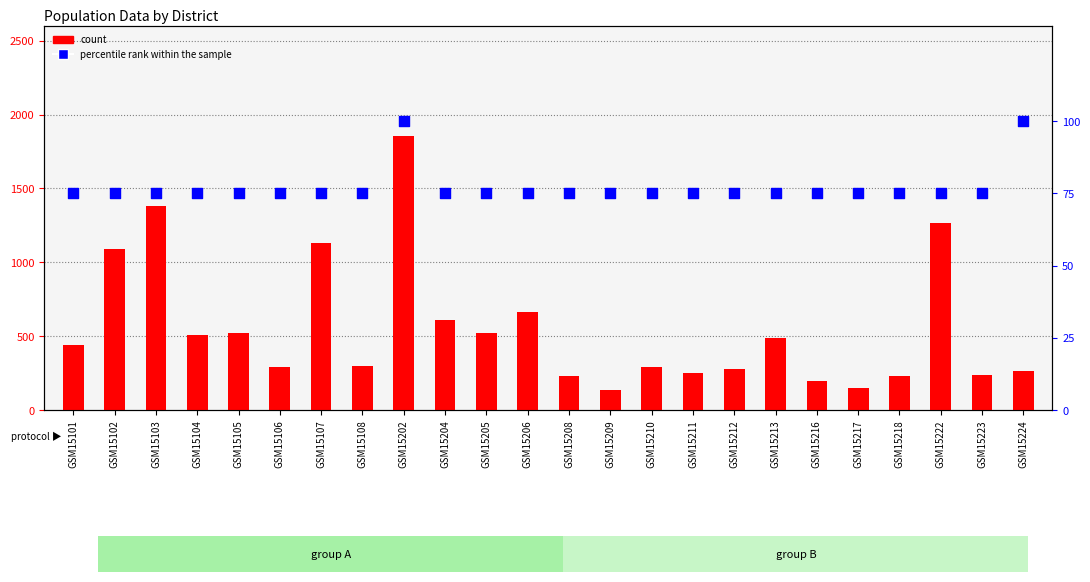

Which series has the widest spread of Y values?

count